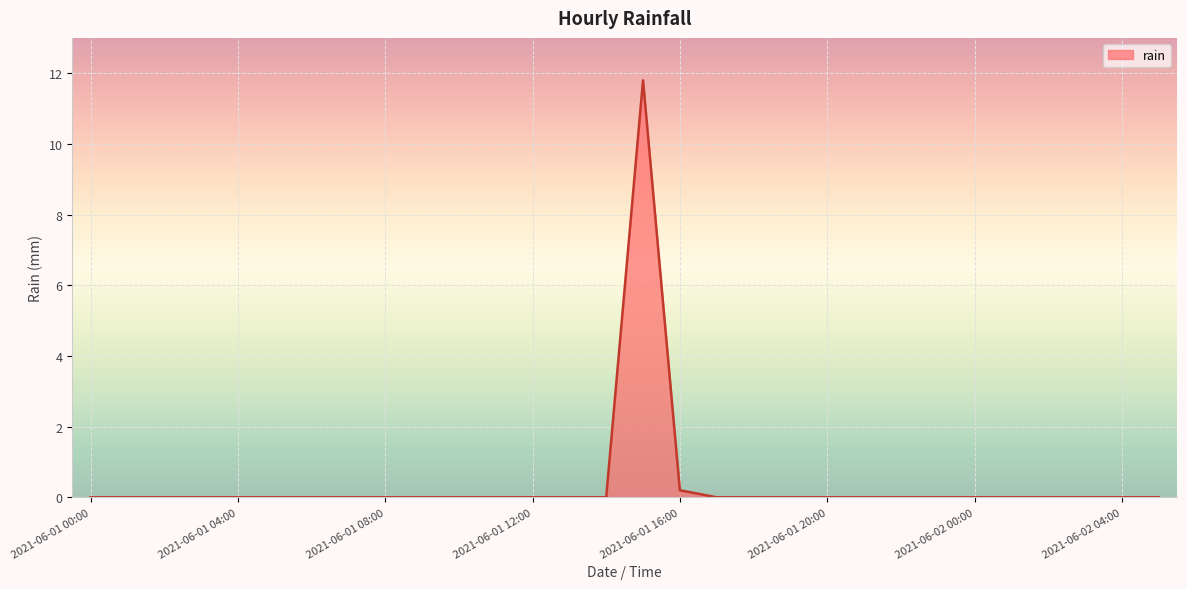

What is the difference between the second highest and minimum values?

0.2